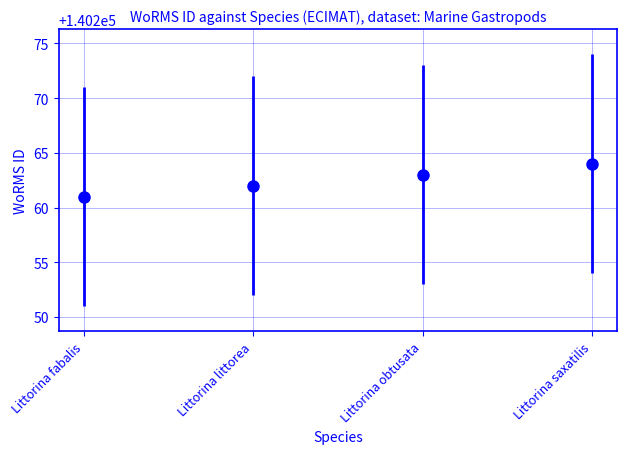

Rank the categories by value from lowest to highest.

Littorina fabalis, Littorina littorea, Littorina obtusata, Littorina saxatilis